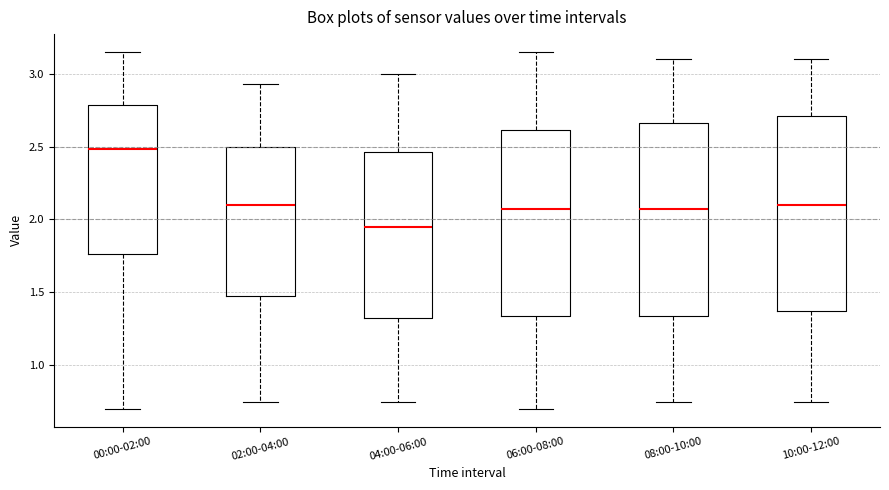

Reading left to right, transcribe this box plot: for each box, give where its median line is, the range the box spans, and where its two whiskers end, as read against the y-axis. The values are not printed on the chart, so give them approximately, as read against the axis.

00:00-02:00: median 2.50, box 1.75 to 2.80, whiskers 0.70 to 3.15
02:00-04:00: median 2.10, box 1.50 to 2.50, whiskers 0.75 to 2.95
04:00-06:00: median 1.95, box 1.35 to 2.45, whiskers 0.75 to 3.00
06:00-08:00: median 2.10, box 1.35 to 2.60, whiskers 0.70 to 3.15
08:00-10:00: median 2.10, box 1.35 to 2.65, whiskers 0.75 to 3.10
10:00-12:00: median 2.10, box 1.40 to 2.70, whiskers 0.75 to 3.10